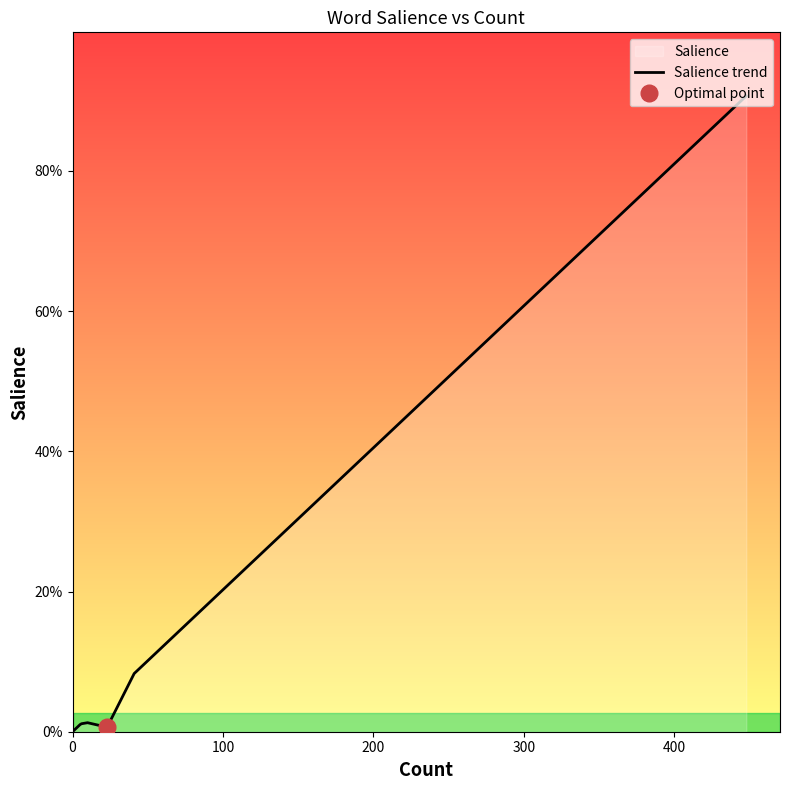

How many positive values are there?

16